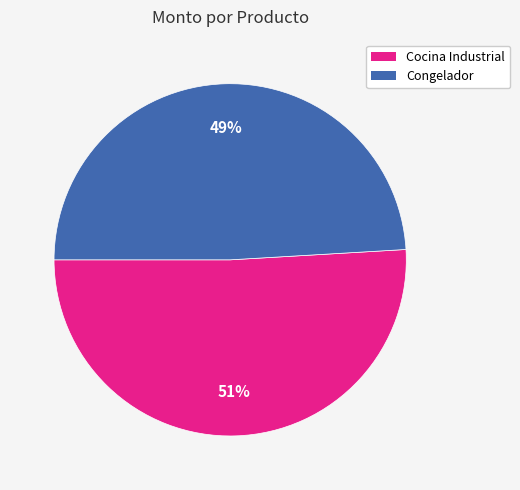

Approximately how many times larger is the value at Cocina Industrial compared to Congelador?

1.0